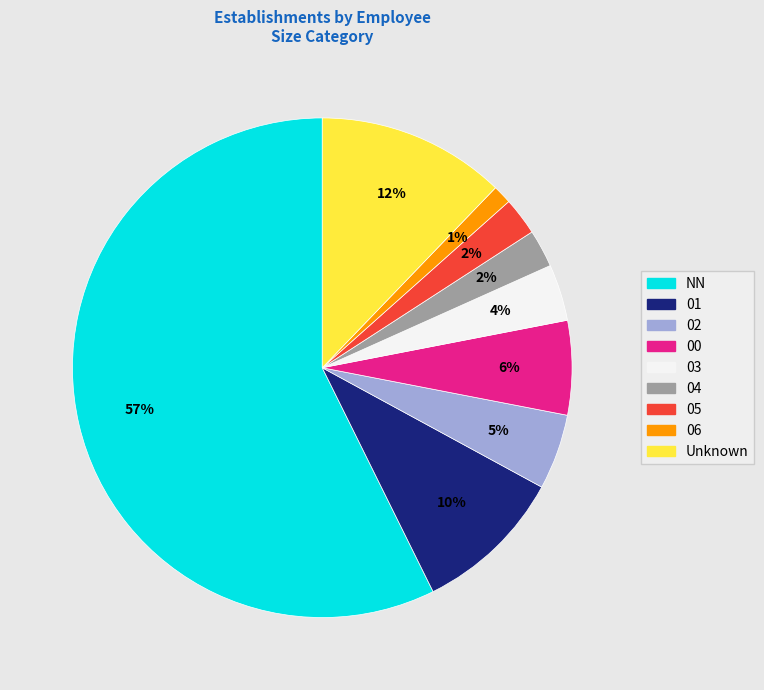

Is there any slice that represents more than half of the pie?

Yes